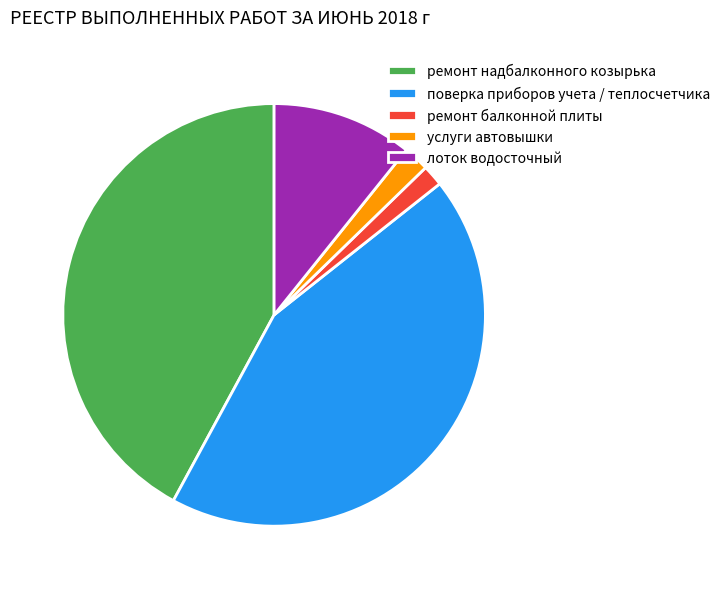

How many slices are in this pie chart?

5